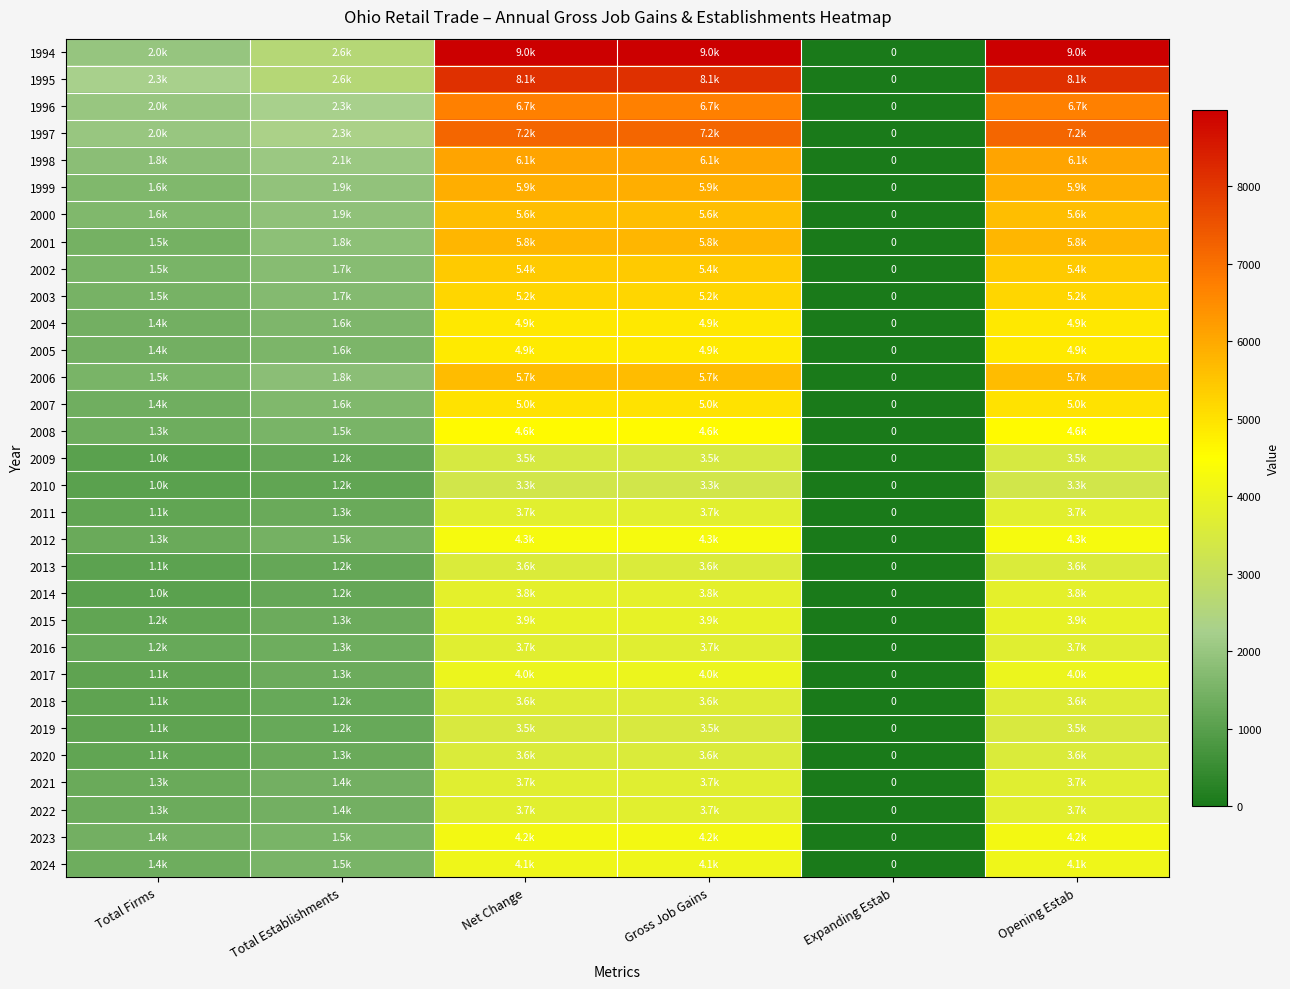

Which series changed the most between Net Change and Expanding Estab?

1994